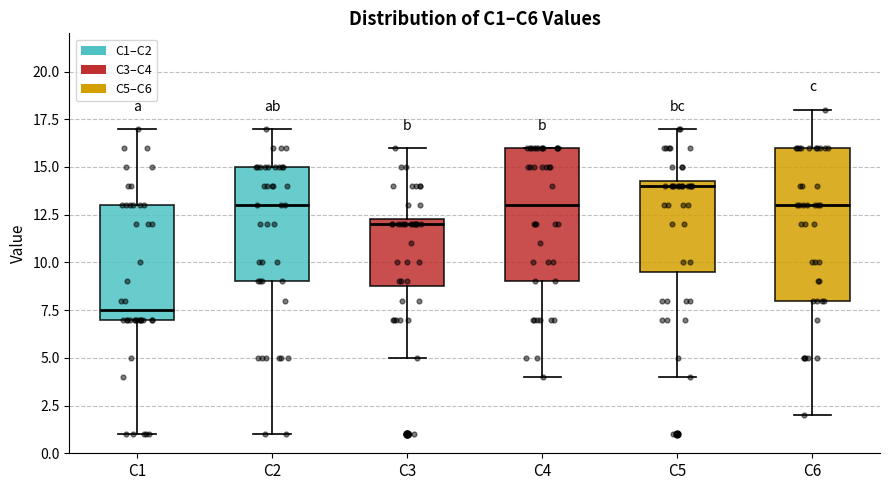

Where does the upper whisker of the box for C5 end on the y-axis? The values are not printed on the chart, so give them approximately, as read against the axis.

17.0